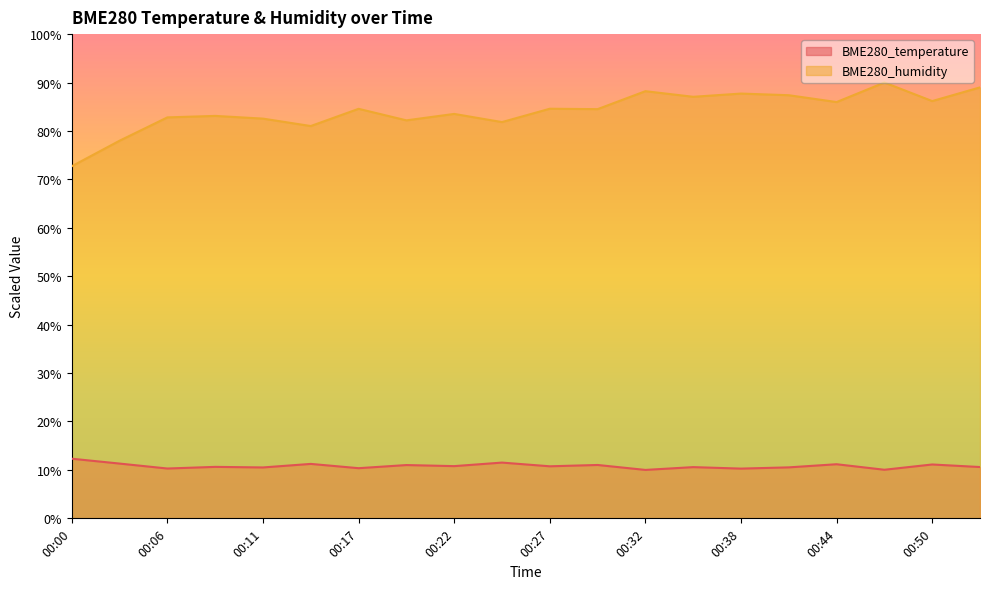

How many data points does each series have?

20